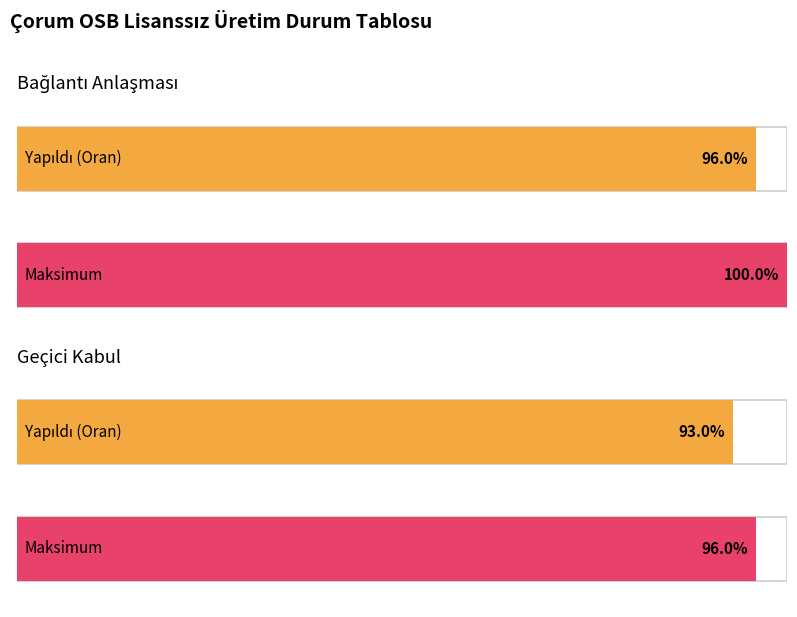

How many values in the Yapıldı series are below 96?

1